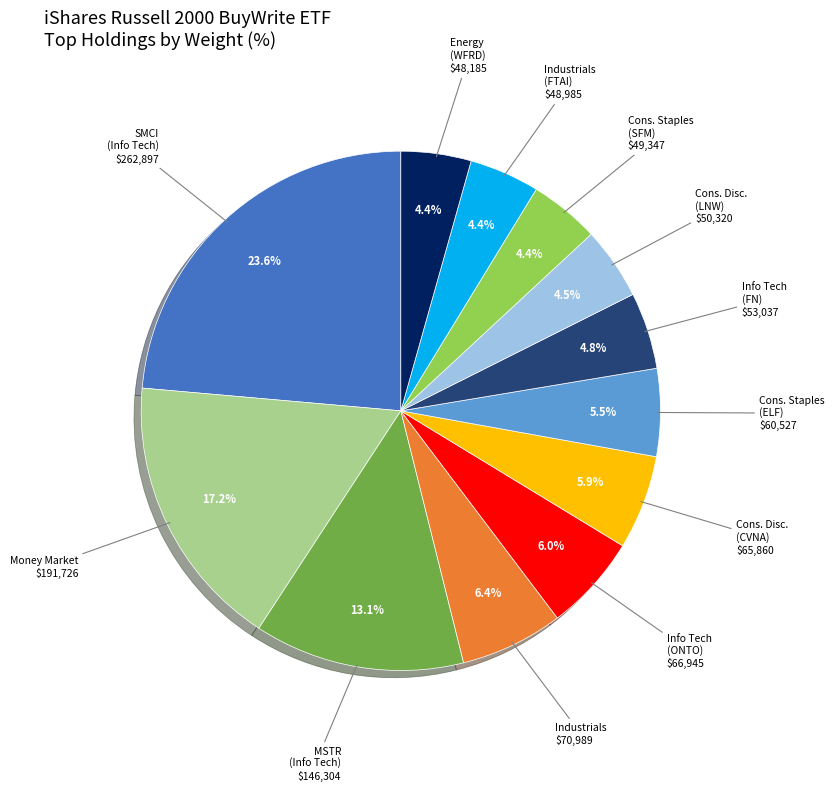

Is there a majority slice in this chart?

No